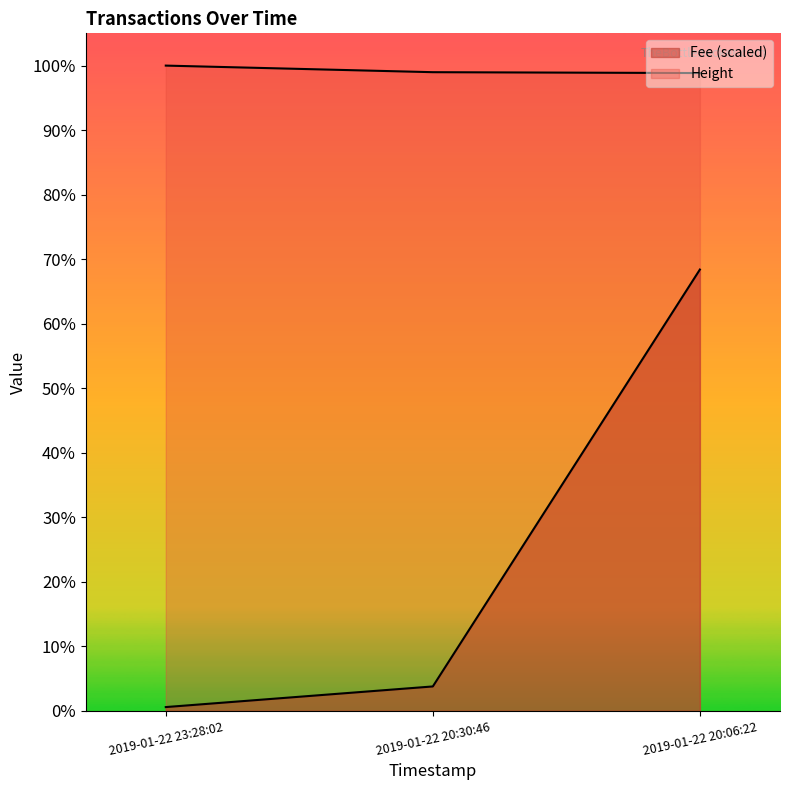

How many data points in Height are less than 4459?

1